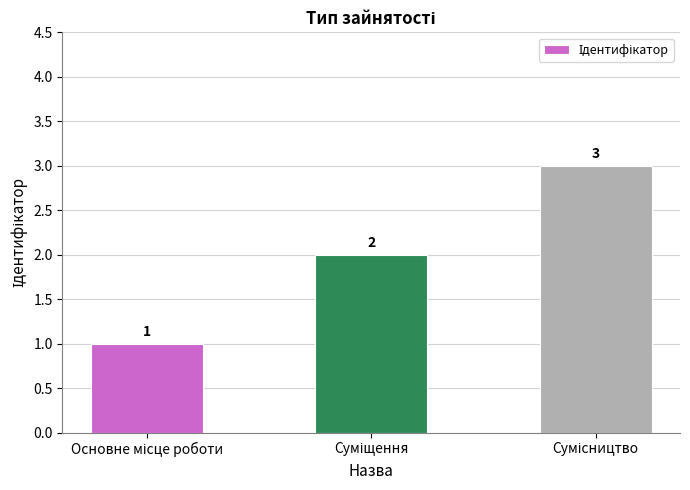

Are the bars horizontal?

No